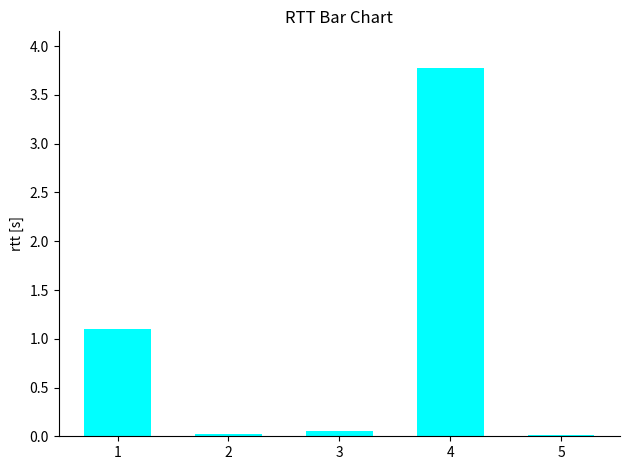

What is the difference between the maximum and minimum values?

3.8